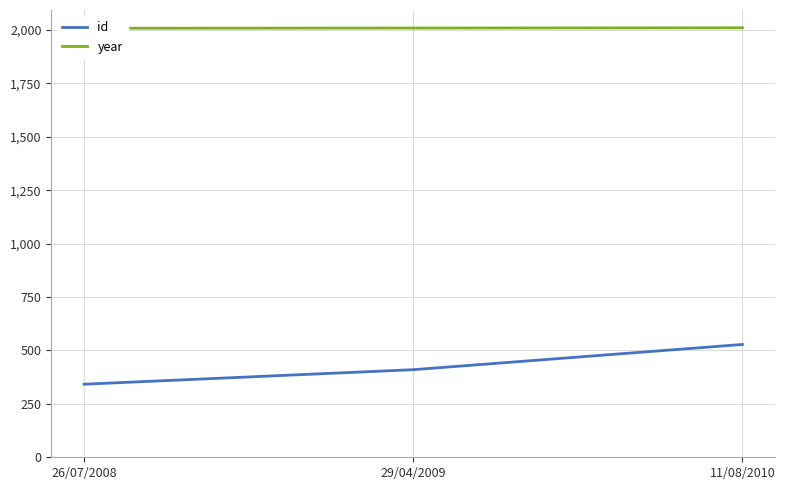

At which label is year closest to 2009?

29/04/2009